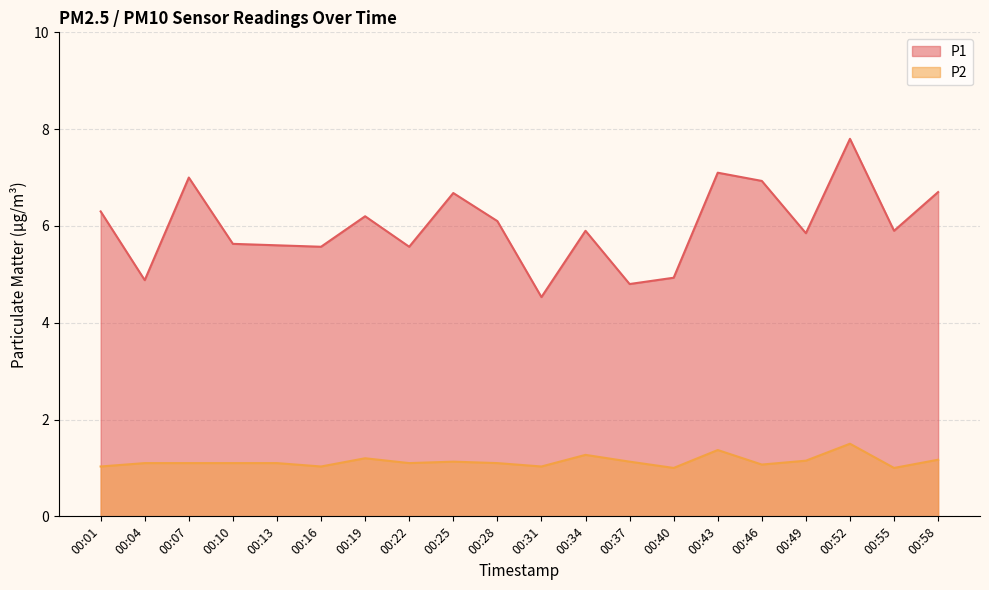

At which label is P2 closest to 1?

00:40